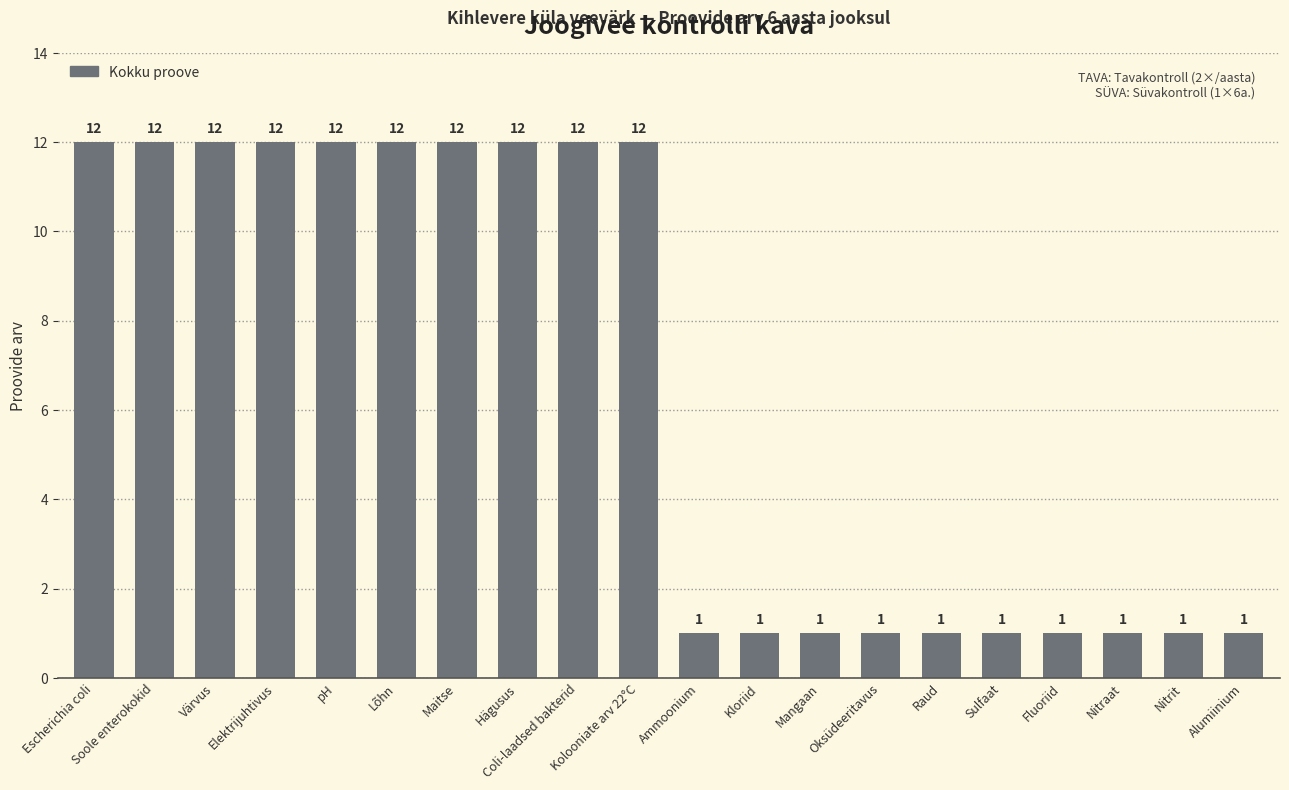

What is the maximum value shown in the chart?

12